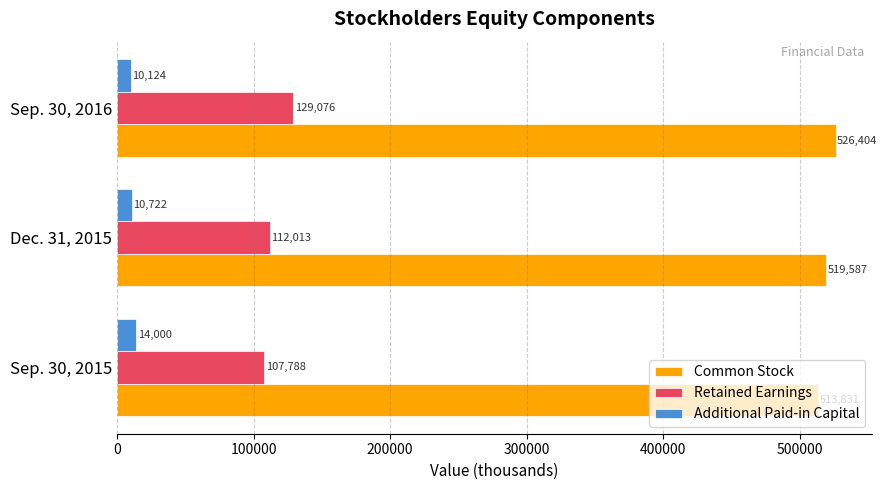

Is it true that Common Stock equals 519587 at Dec. 31, 2015?

True